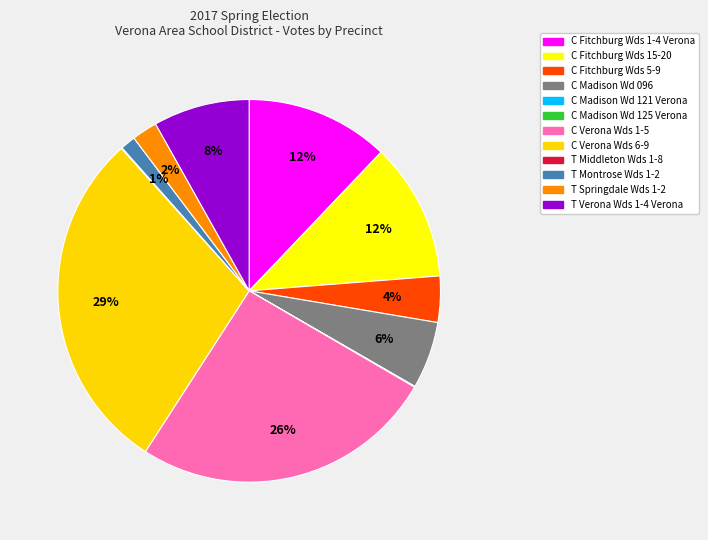

Is the sum of C Verona Wds 6-9 and C Fitchburg Wds 5-9 greater than half?

No